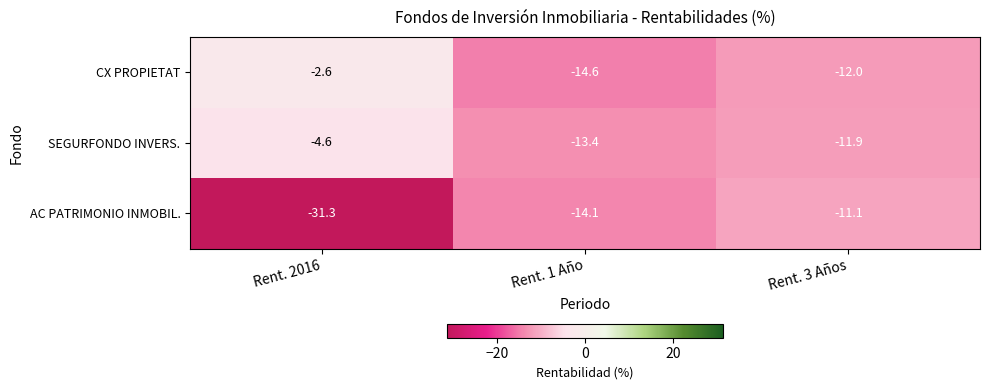

Which series has the largest range (max minus min)?

AC PATRIMONIO INMOBIL.